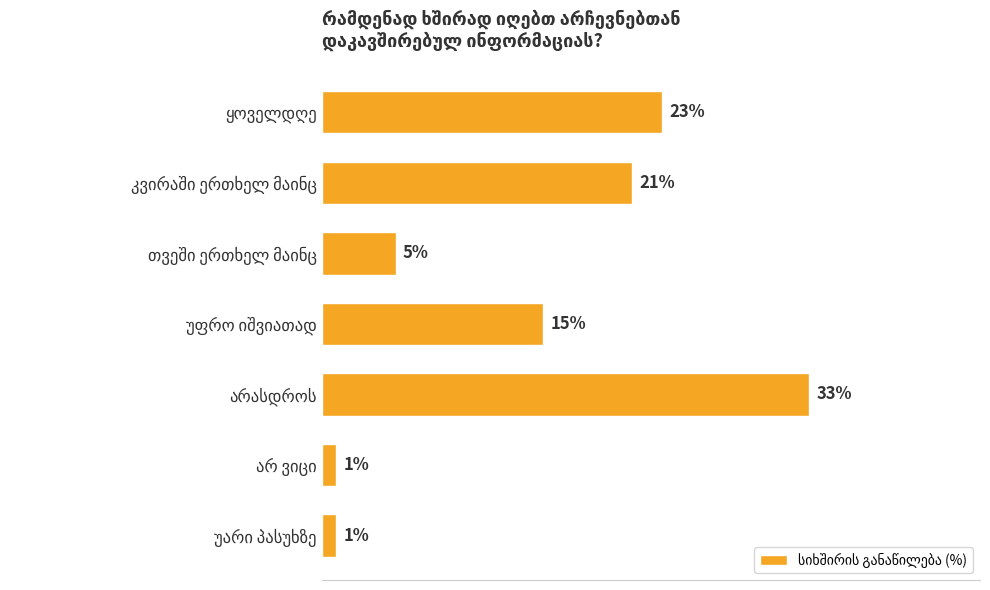

Are the bars horizontal?

Yes